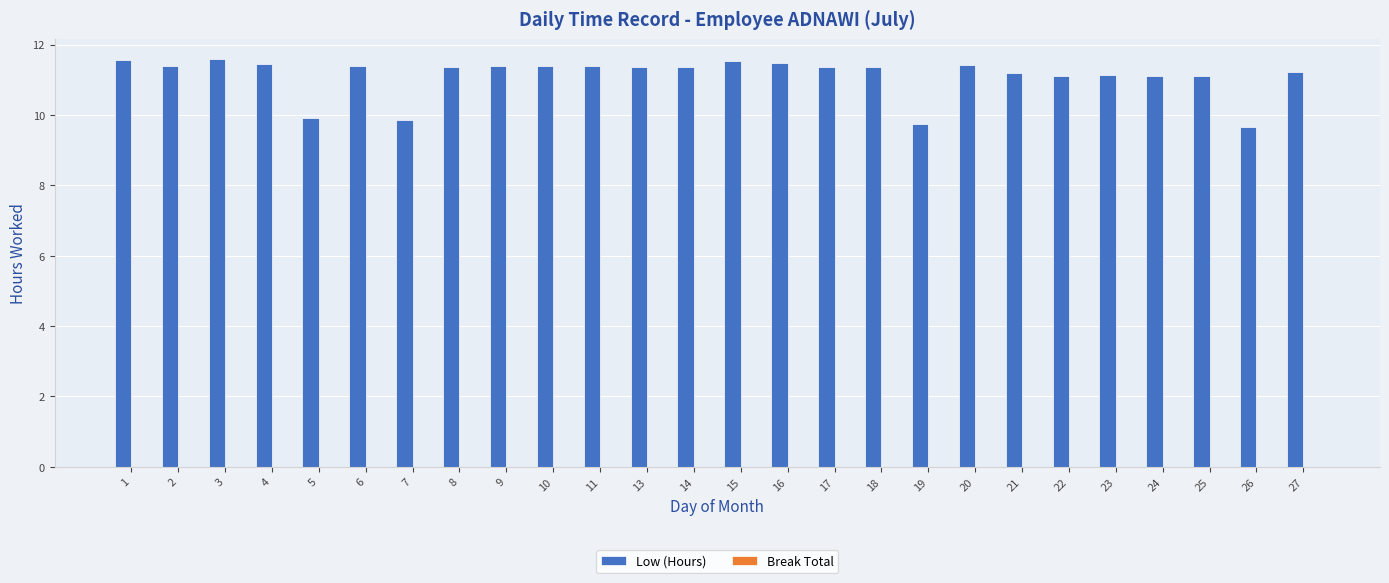

What is the greatest value displayed?

11.6